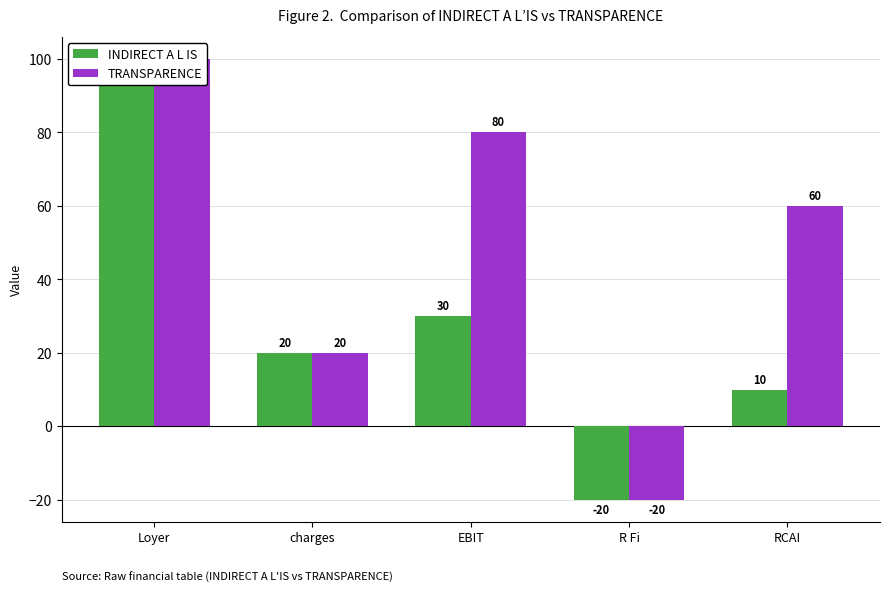

What value does the INDIRECT A L IS series have at Loyer, to the nearest 5?

100